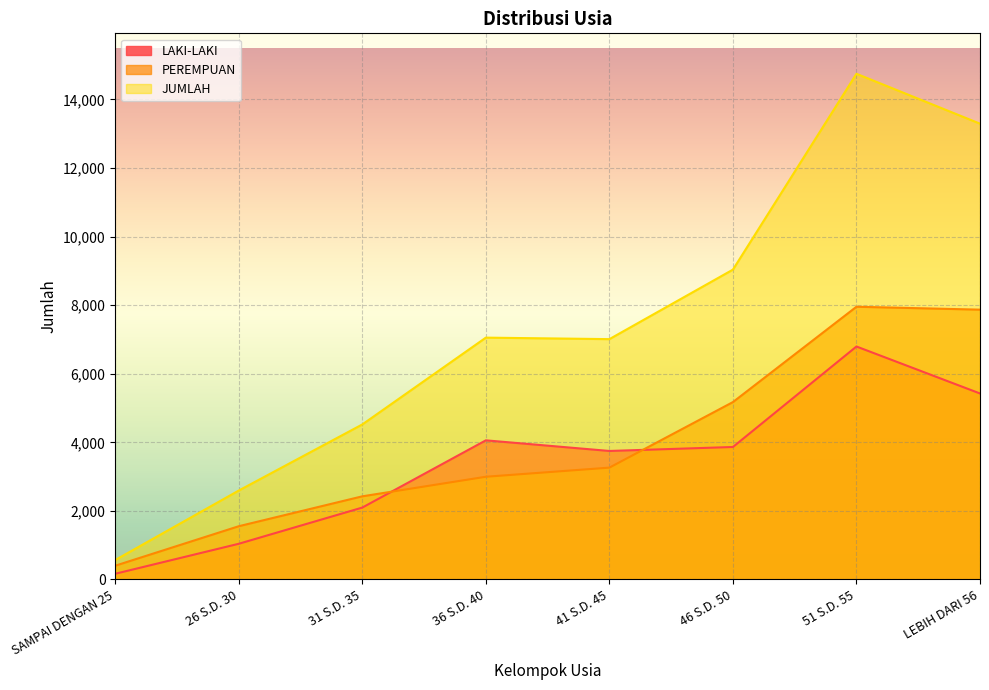

Rank the categories by LAKI-LAKI value from lowest to highest.

SAMPAI DENGAN 25, 26 S.D. 30, 31 S.D. 35, 41 S.D. 45, 46 S.D. 50, 36 S.D. 40, LEBIH DARI 56, 51 S.D. 55